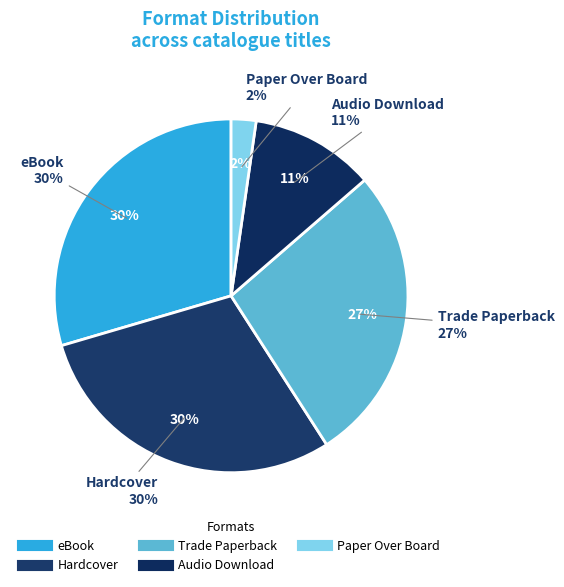

How many slices are in this pie chart?

5